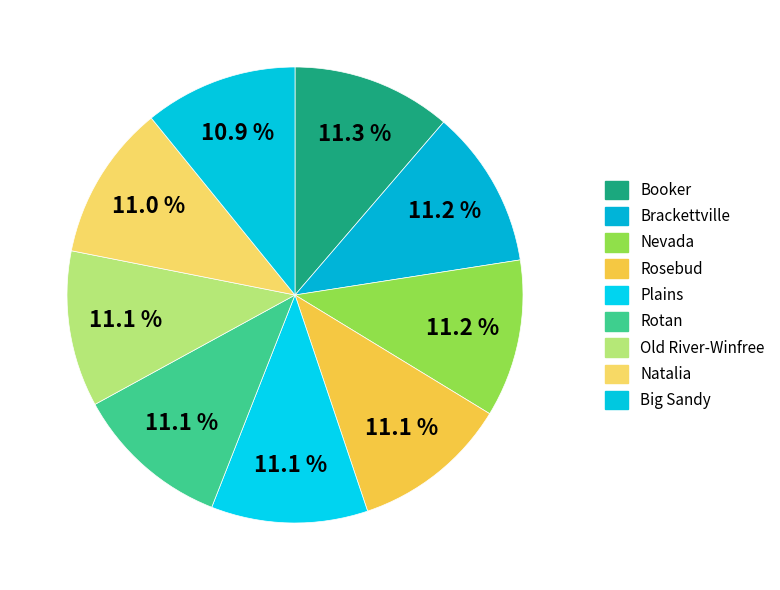

The Old River-Winfree slice represents 16% of the pie. True or false?

False